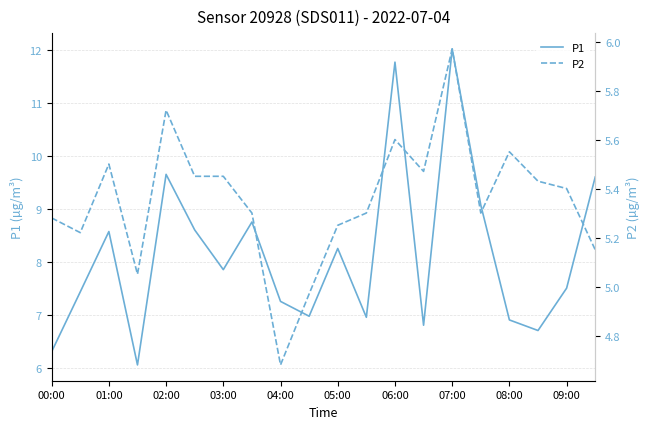

List the series in order of their overall mean, lowest first.

P2, P1